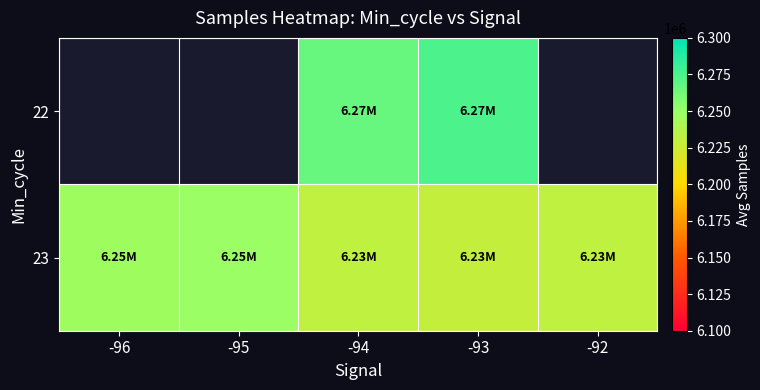

Which label corresponds to the largest value in the chart?

-93